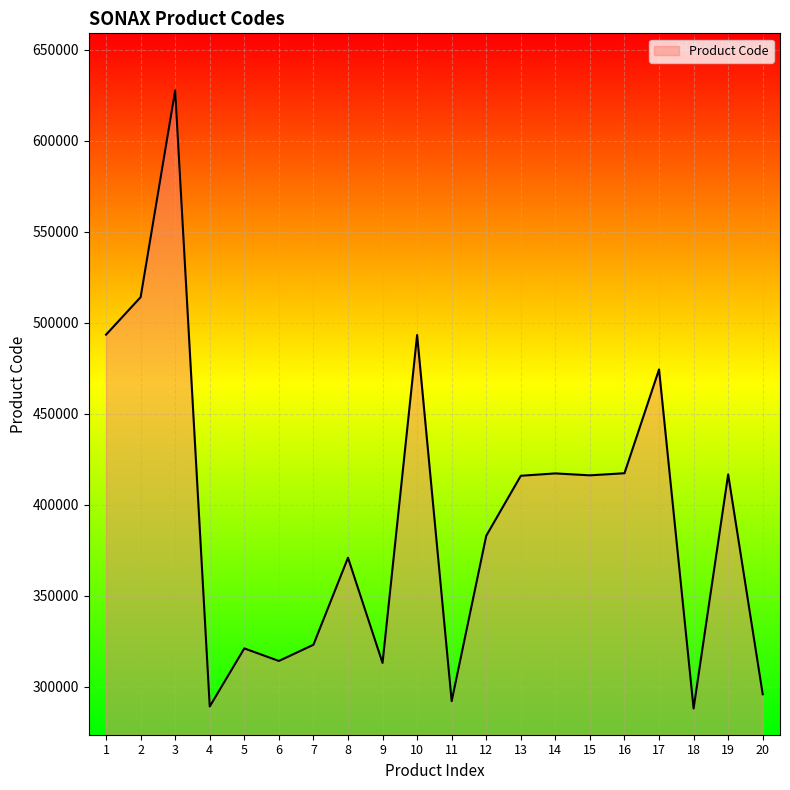

Which category has the highest value across all series?

3